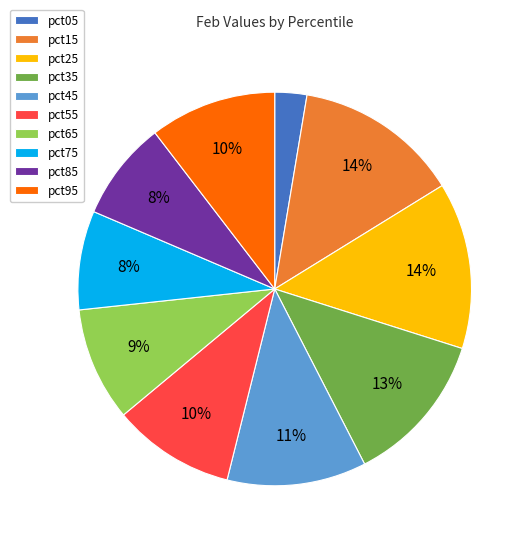

Is the sum of pct45 and pct85 greater than half?

No